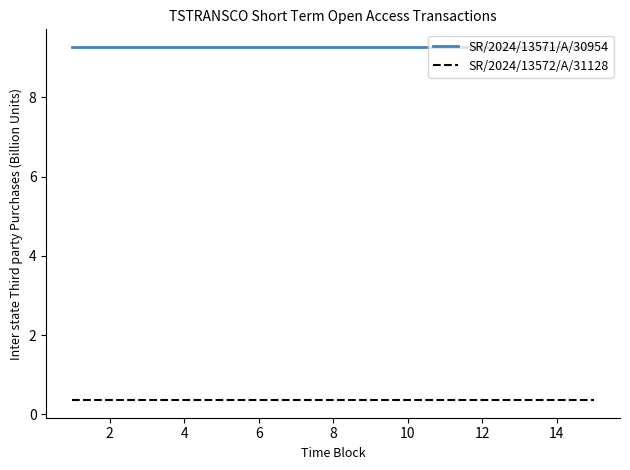

Which series has the largest total across all categories?

SR/2024/13571/A/30954